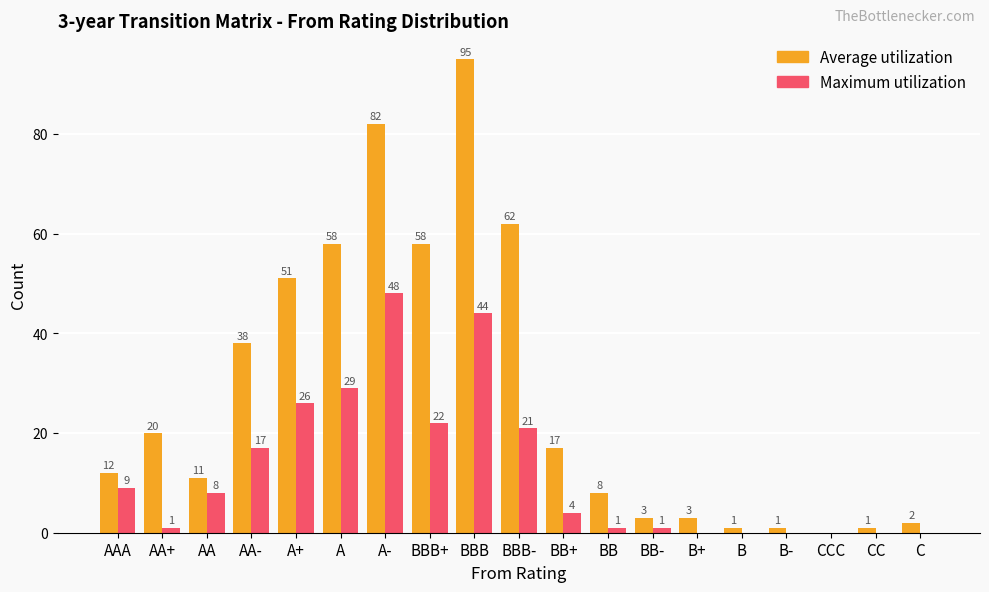

Is the value of Maximum utilization at BB+ greater than the value of Average utilization at AA-?

No